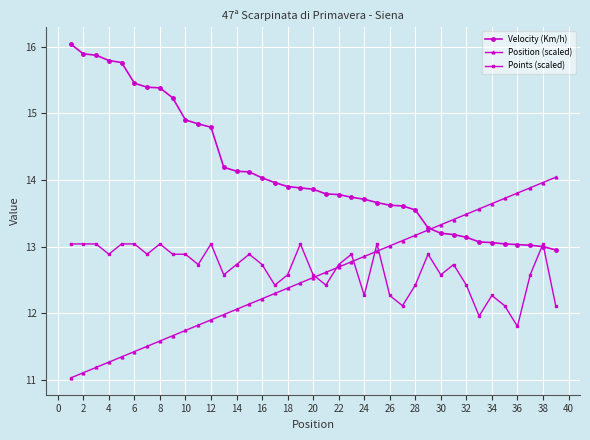

What is the average value of the Velocity (Km/h) series?

14.1